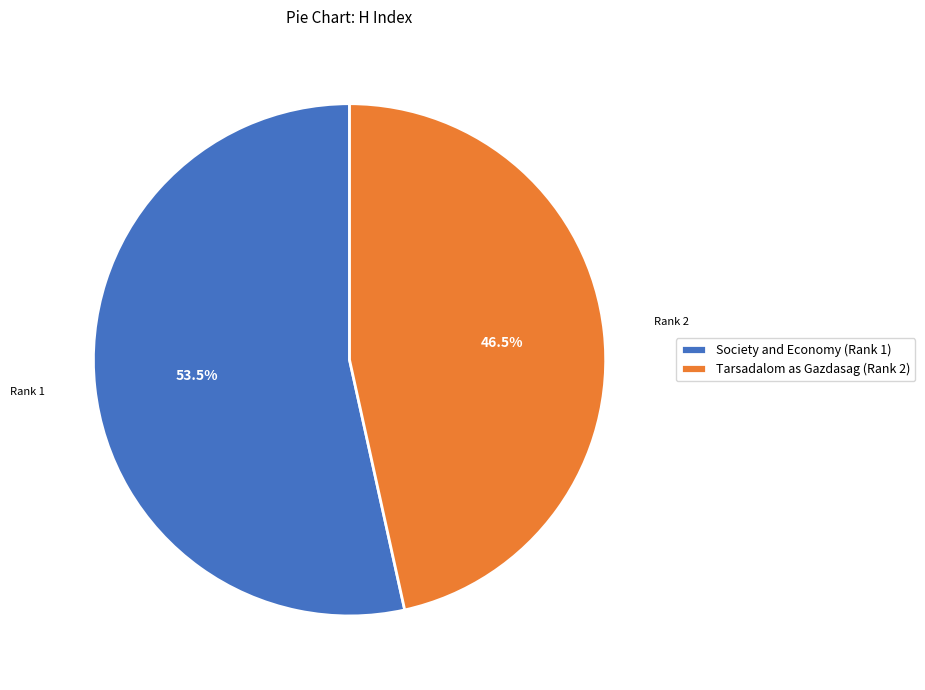

Between Tarsadalom as Gazdasag (Rank 2) and Society and Economy (Rank 1), which is larger?

Society and Economy (Rank 1)